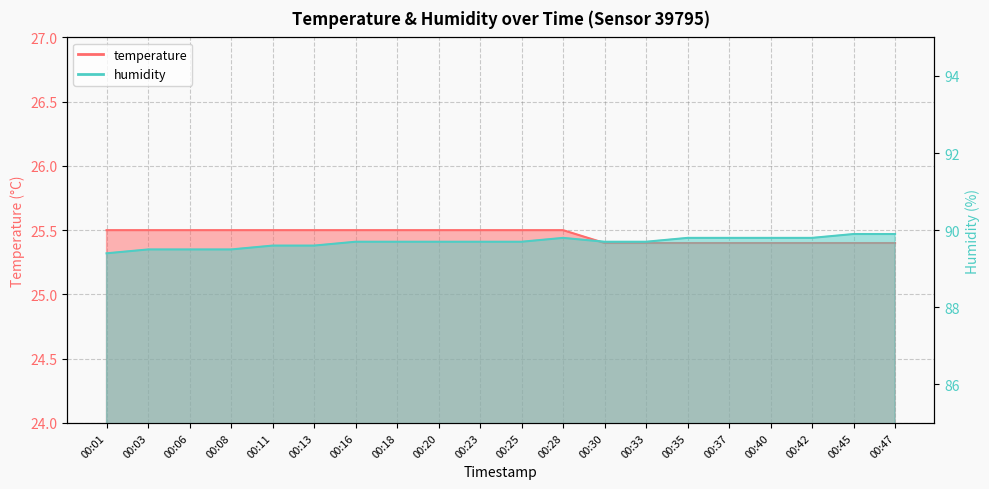

True or false: temperature and humidity intersect in this chart.

False